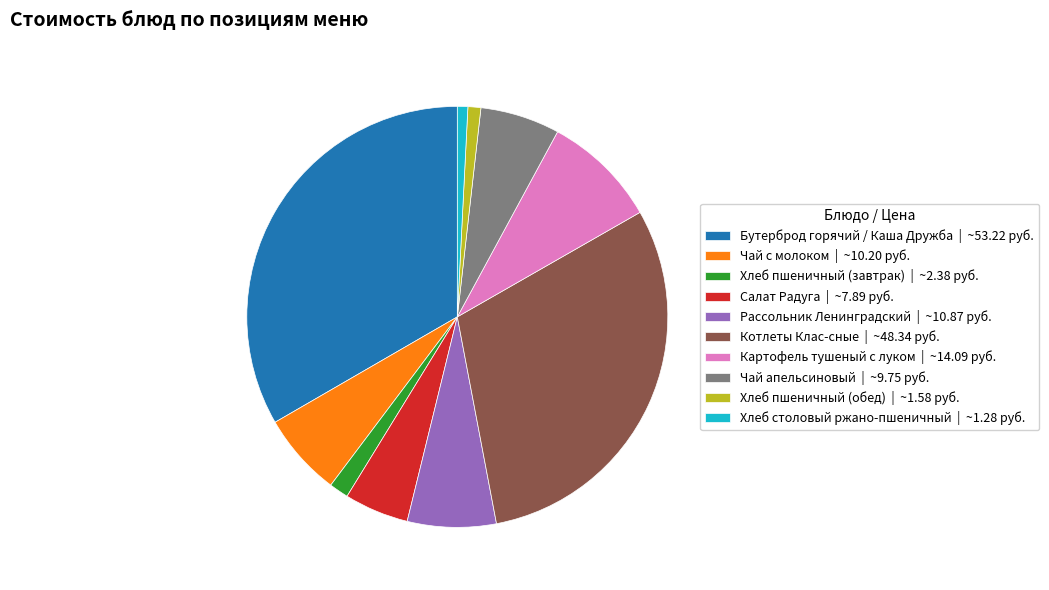

Between Картофель тушеный с луком and Бутерброд горячий / Каша Дружба, which is larger?

Бутерброд горячий / Каша Дружба